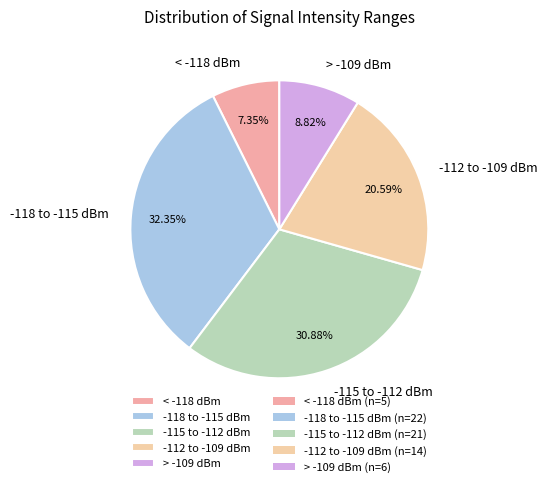

Does -115 to -112 dBm account for over 50% of the chart?

No